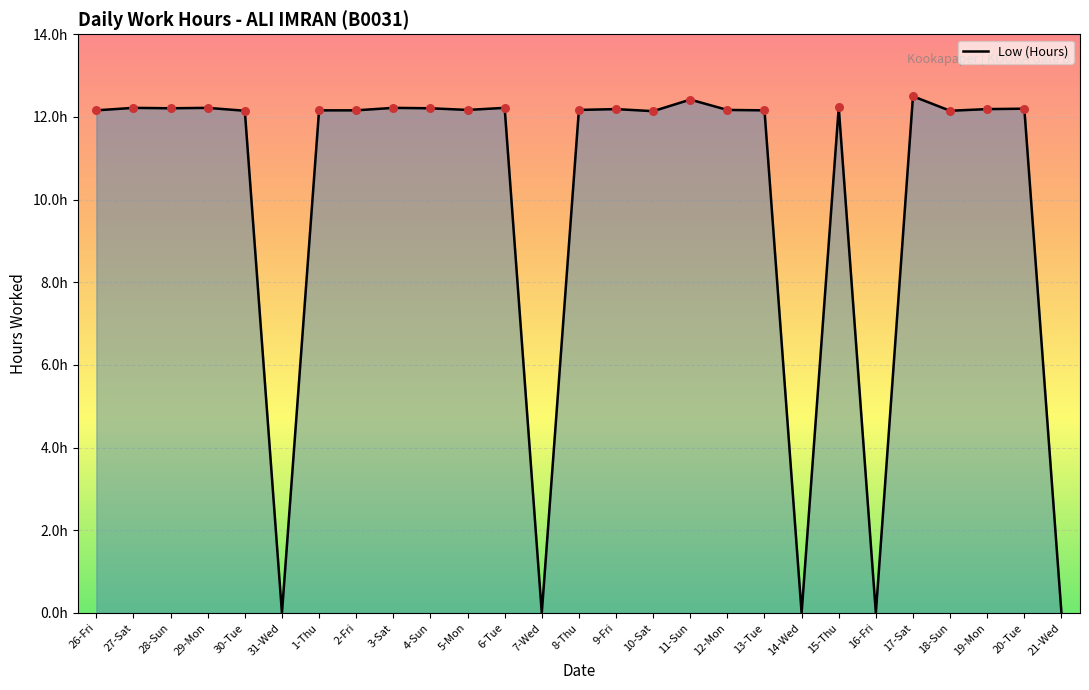

Approximately how many times larger is the value at 27-Sat compared to 8-Thu?

1.0